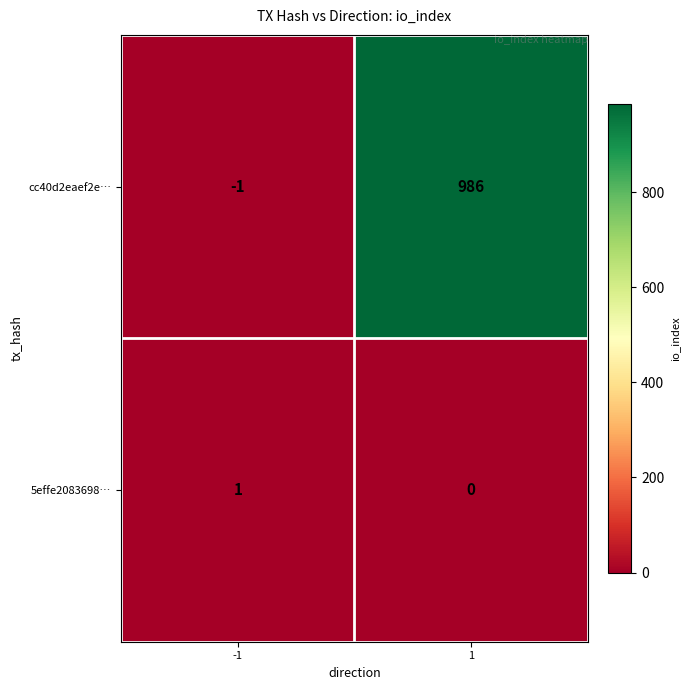

At how many categories does at least one series exceed 714?

1